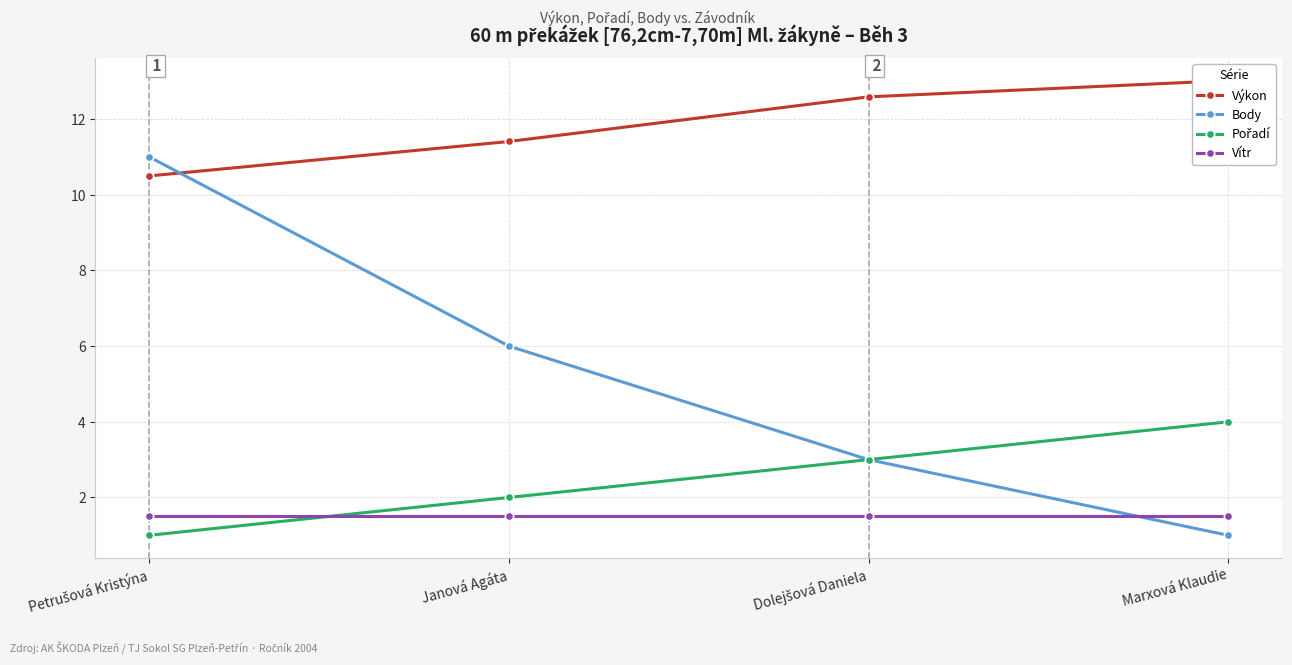

At which category is the sum across all series the highest?

Petrušová Kristýna